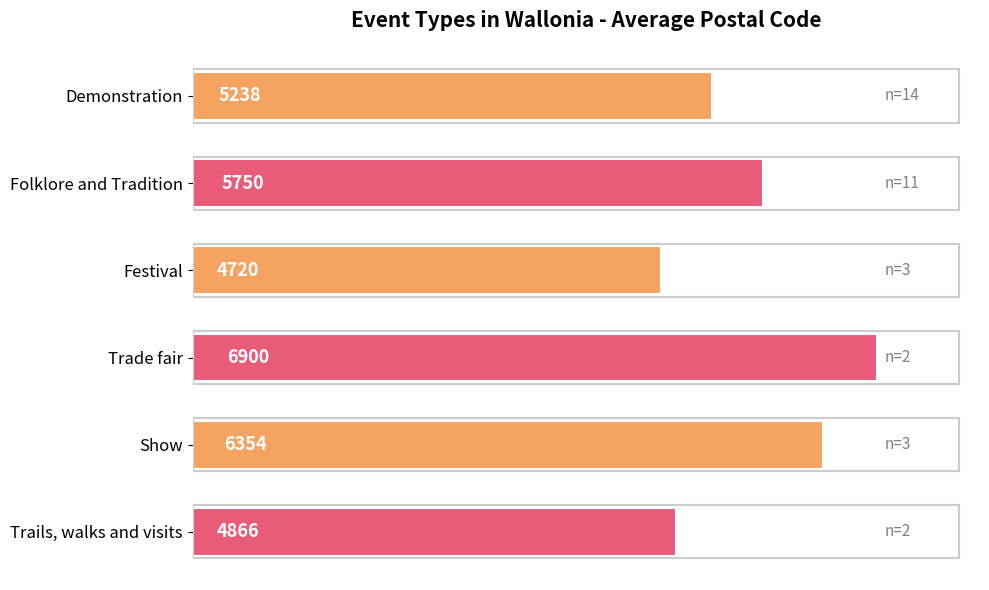

Between Folklore and Tradition and Show, which is larger?

Show